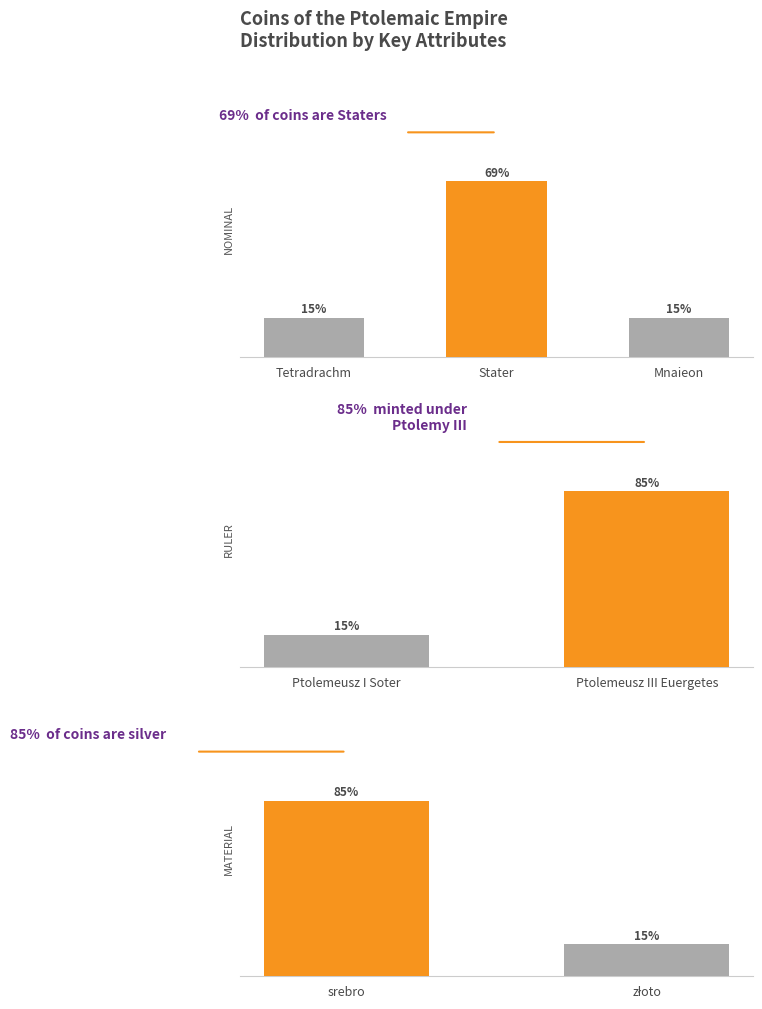

True or false: data do has a value of -375 at Stater.

False